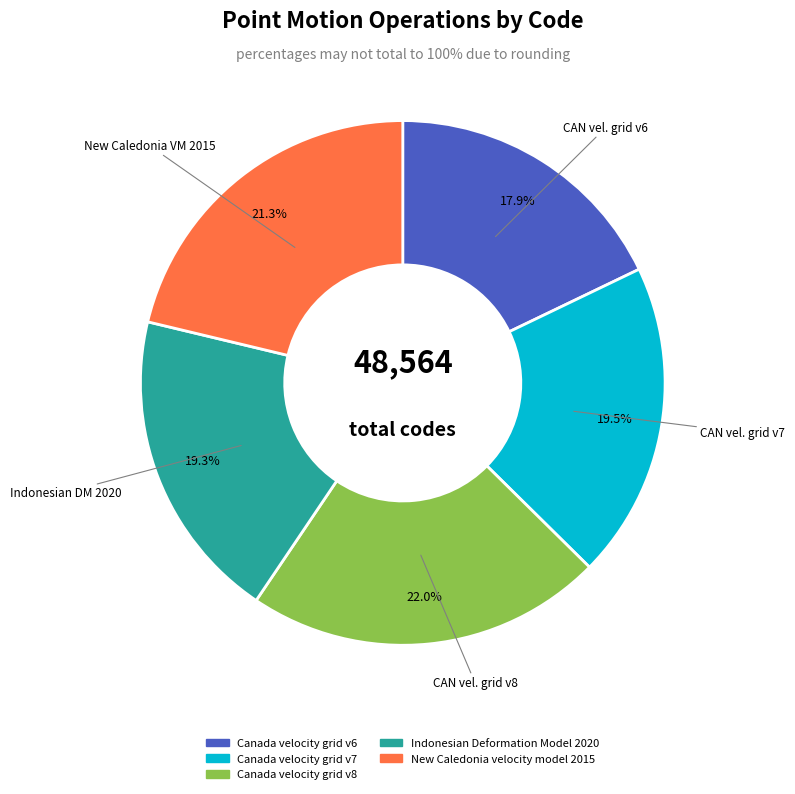

What is the largest slice in the pie chart?

Canada velocity grid v8